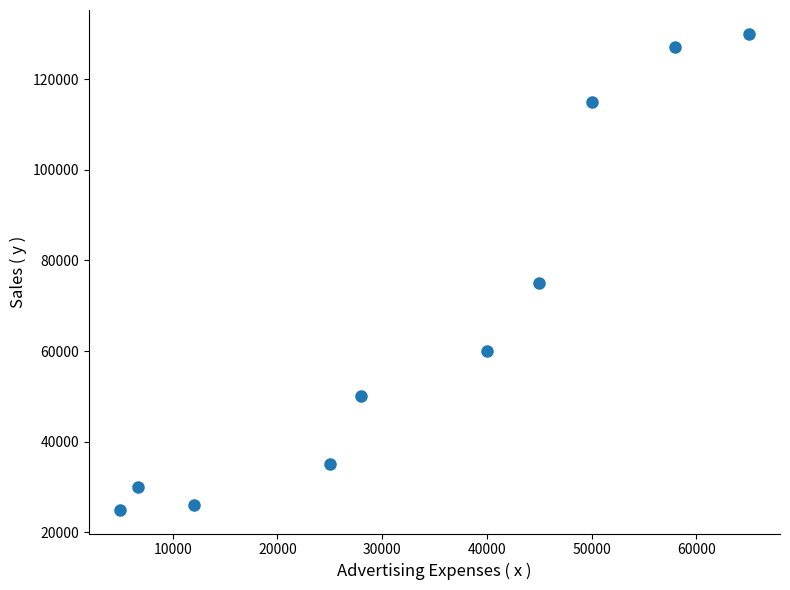

What is the average Y value?

67300